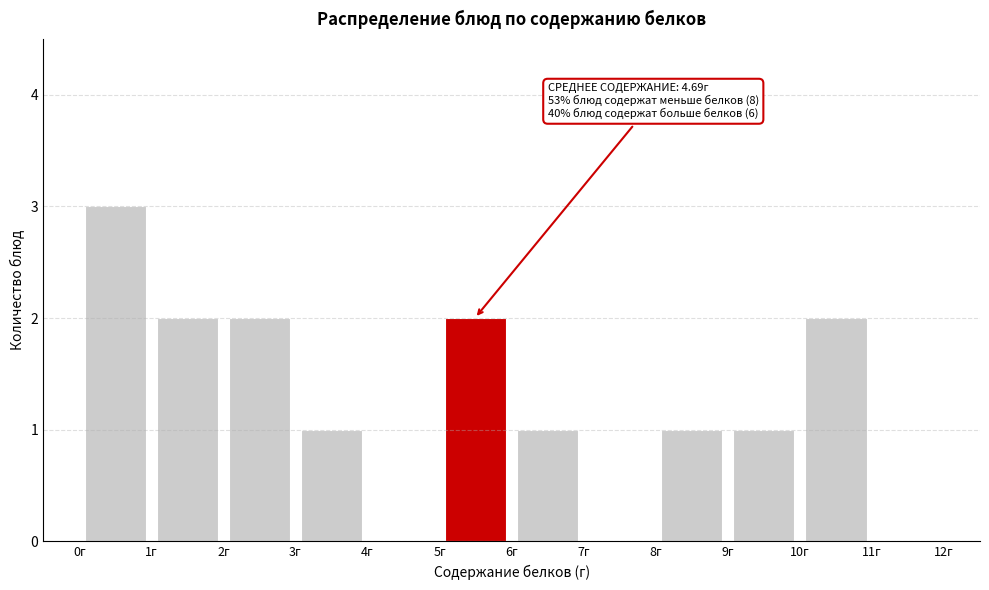

Over which range of the x-axis is the bar tallest?

0 to 1